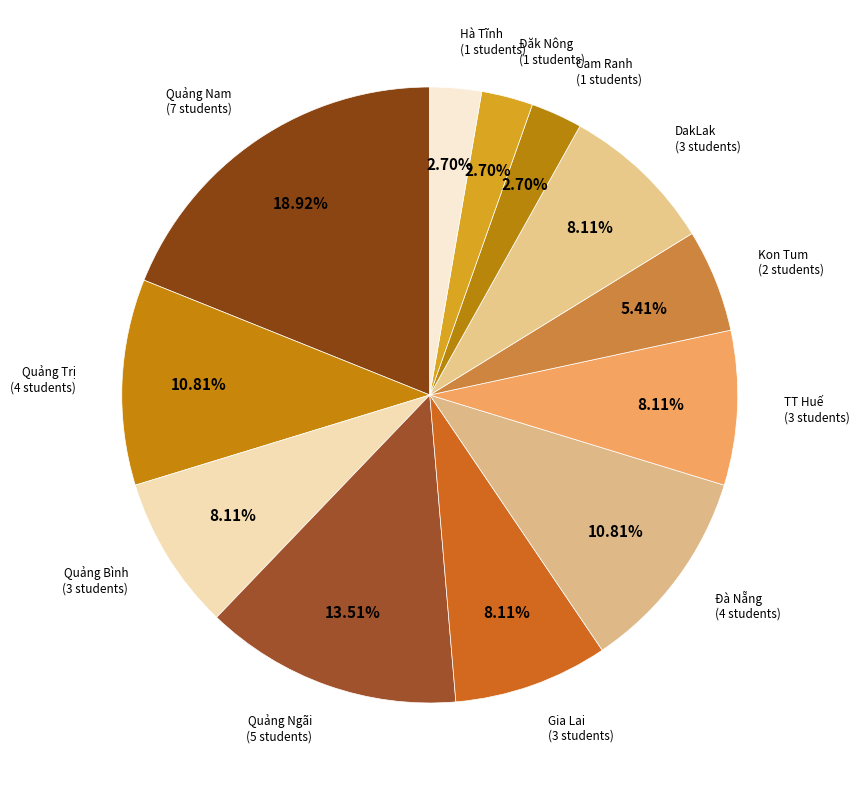

Between Quảng Nam and Gia Lai, which is larger?

Quảng Nam